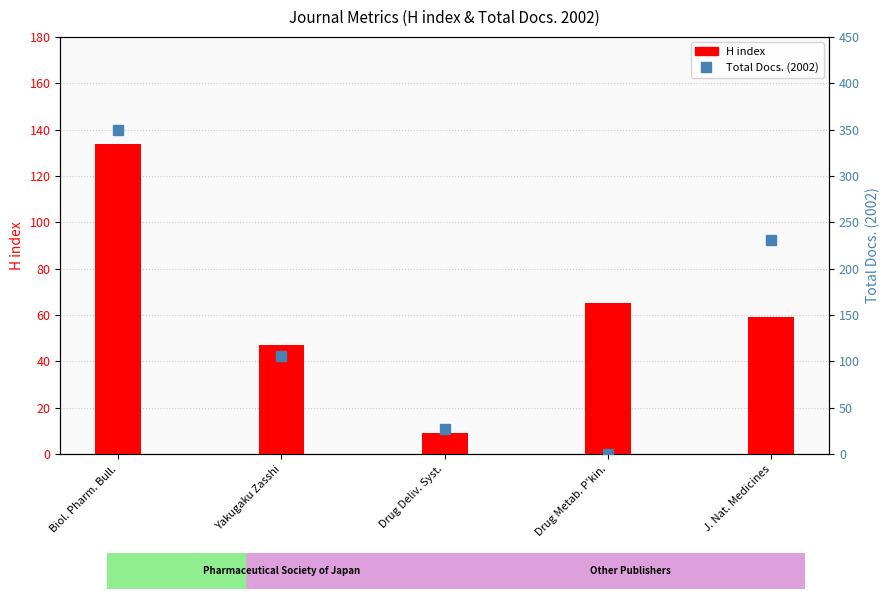

What is the difference between the maximum and minimum values in the H index series?

125